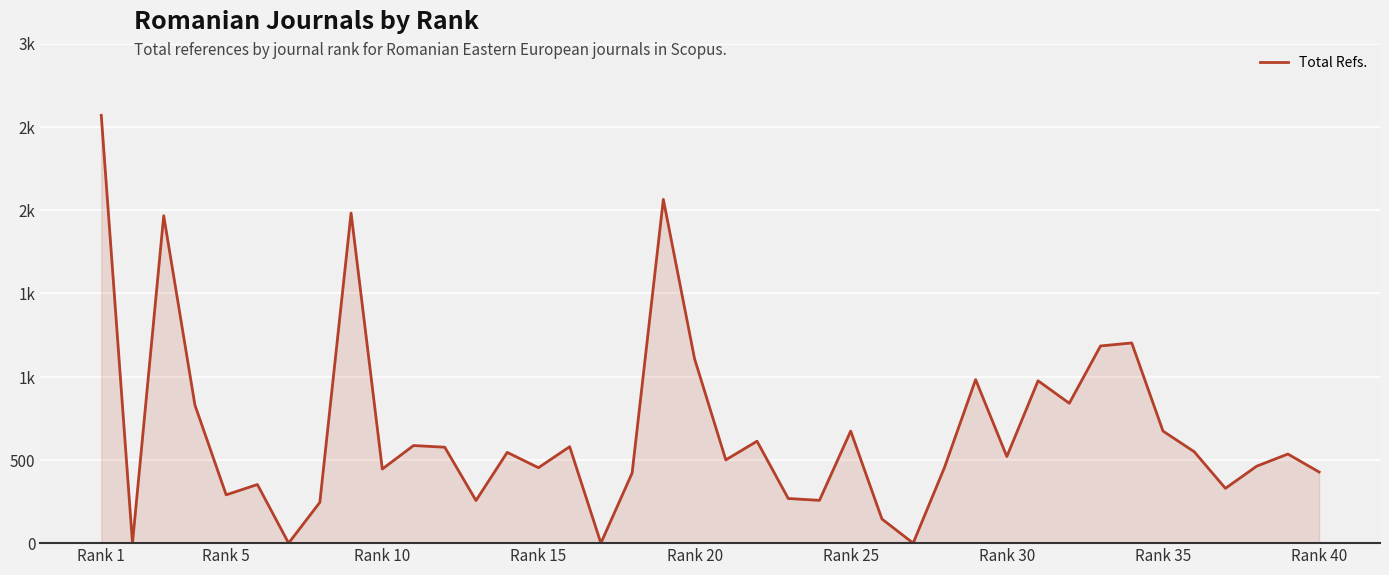

What is the average value?

671